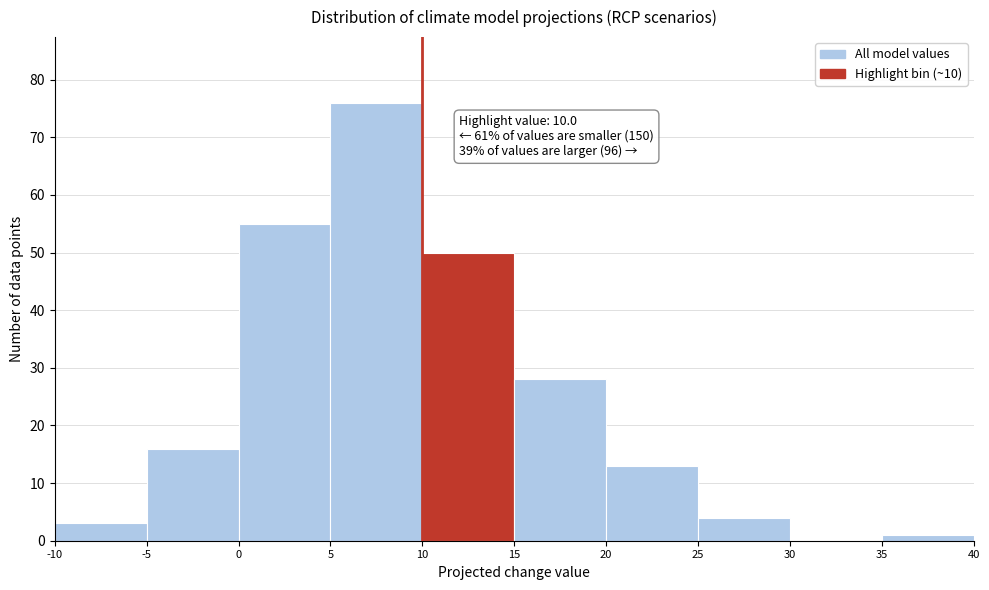

Which range on the x-axis has the tallest bar?

5 to 10